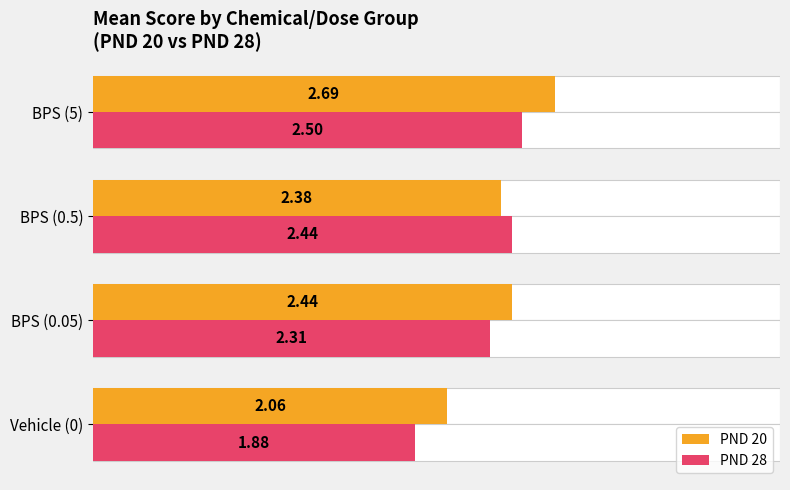

Which series has the largest total across all categories?

PND 20